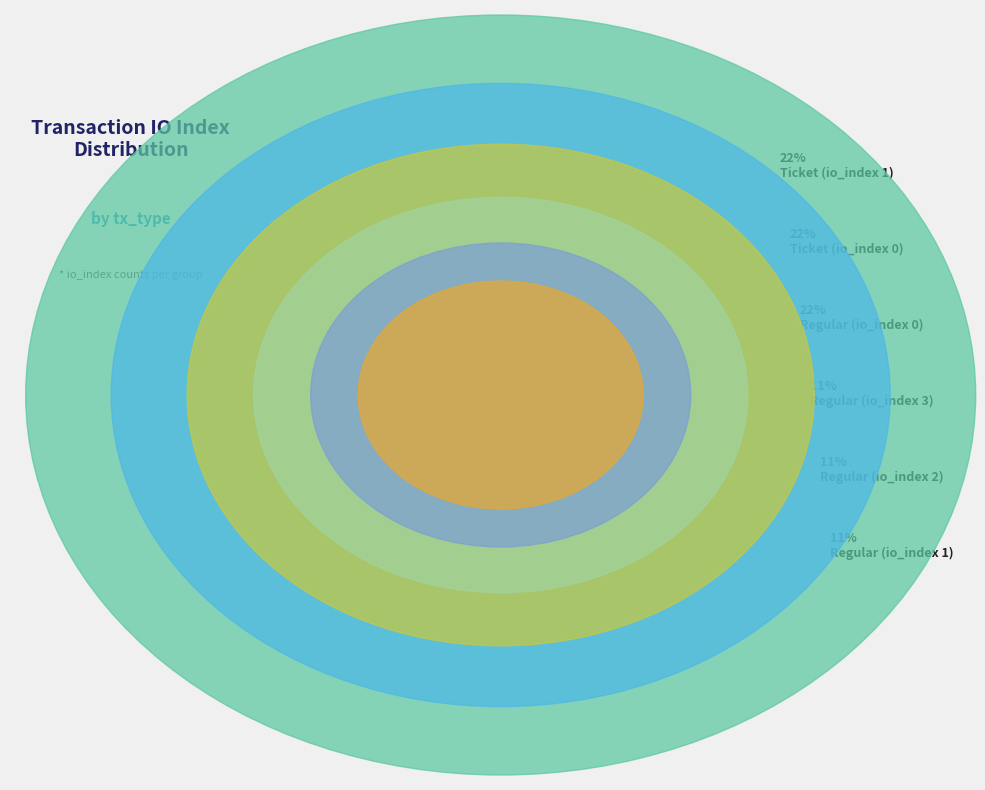

Do Regular (io_index 0) and Regular (io_index 1) together represent more than half of the pie?

No